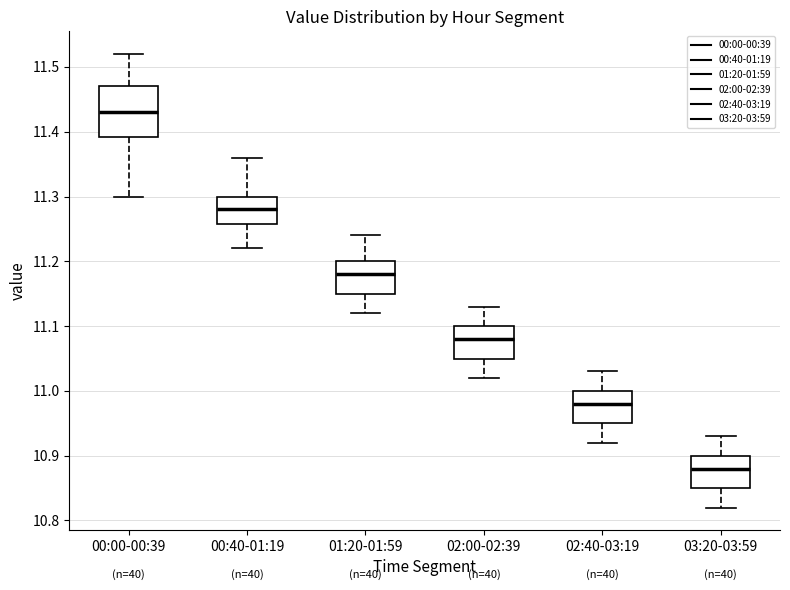

Reading left to right, transcribe this box plot: for each box, give where its median line is, the range the box spans, and where its two whiskers end, as read against the y-axis. The values are not printed on the chart, so give them approximately, as read against the axis.

00:00-00:39: median 11.43, box 11.39 to 11.47, whiskers 11.30 to 11.52
00:40-01:19: median 11.28, box 11.26 to 11.30, whiskers 11.22 to 11.36
01:20-01:59: median 11.18, box 11.15 to 11.20, whiskers 11.12 to 11.24
02:00-02:39: median 11.08, box 11.05 to 11.10, whiskers 11.02 to 11.13
02:40-03:19: median 10.98, box 10.95 to 11.00, whiskers 10.92 to 11.03
03:20-03:59: median 10.88, box 10.85 to 10.90, whiskers 10.82 to 10.93